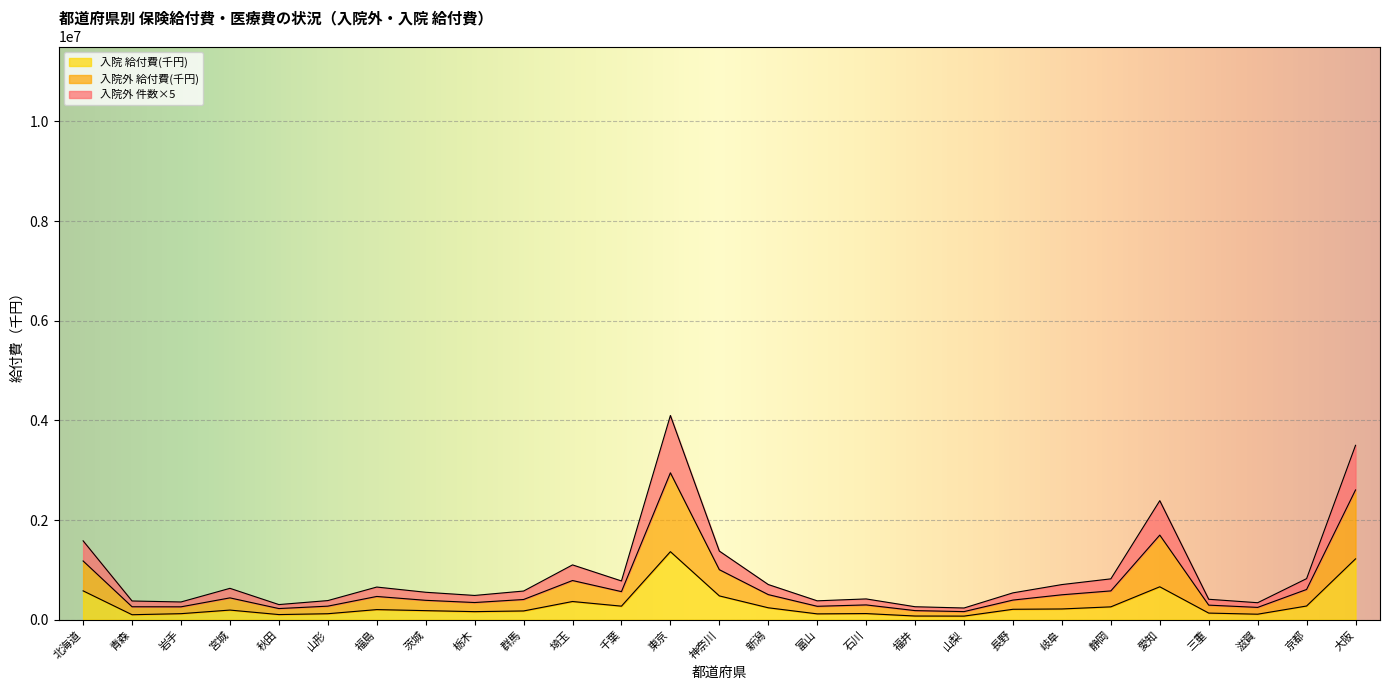

What is the highest value of the 入院外 給付費(千円) series?

2947561.7